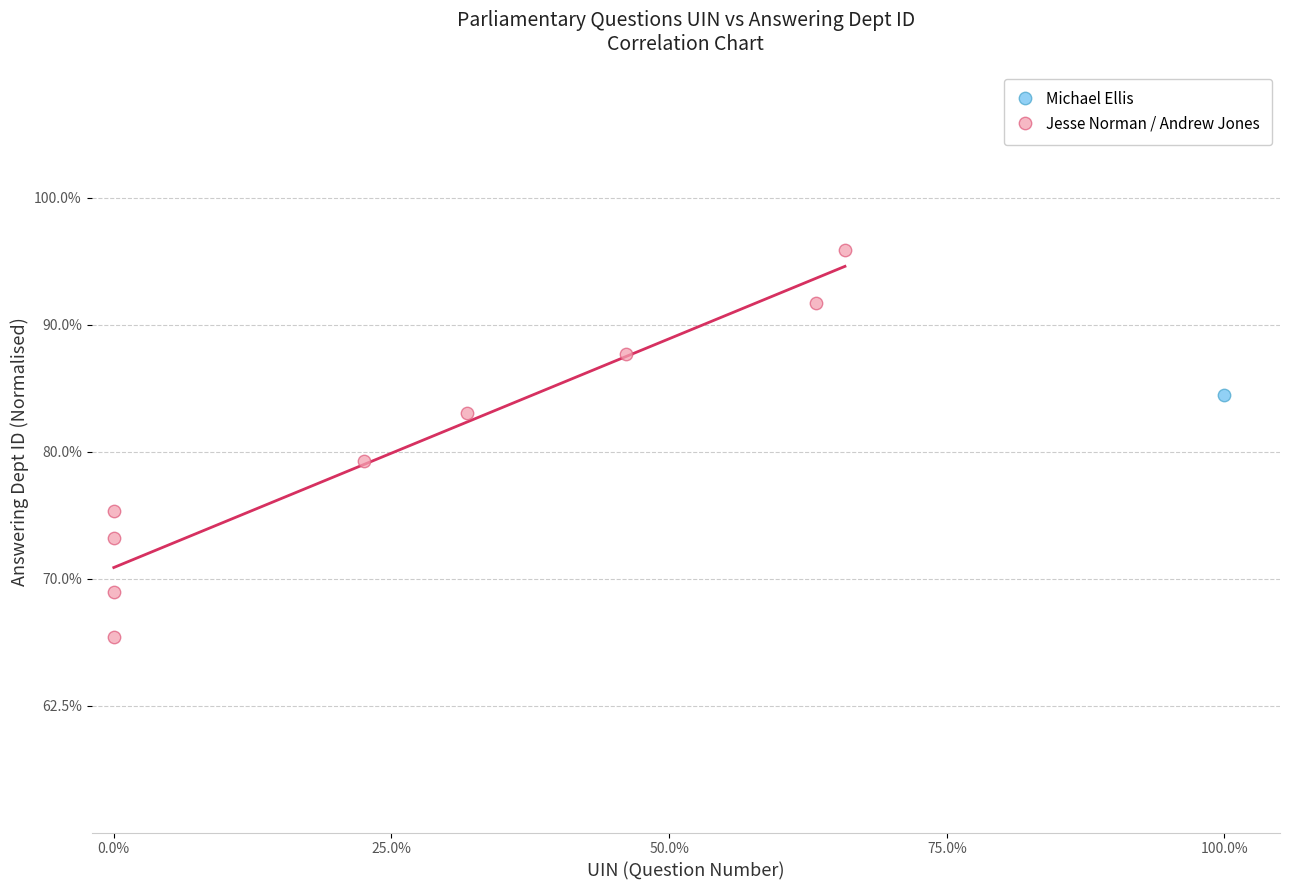

What are all the series names shown in the legend?

Michael Ellis, Jesse Norman / Andrew Jones